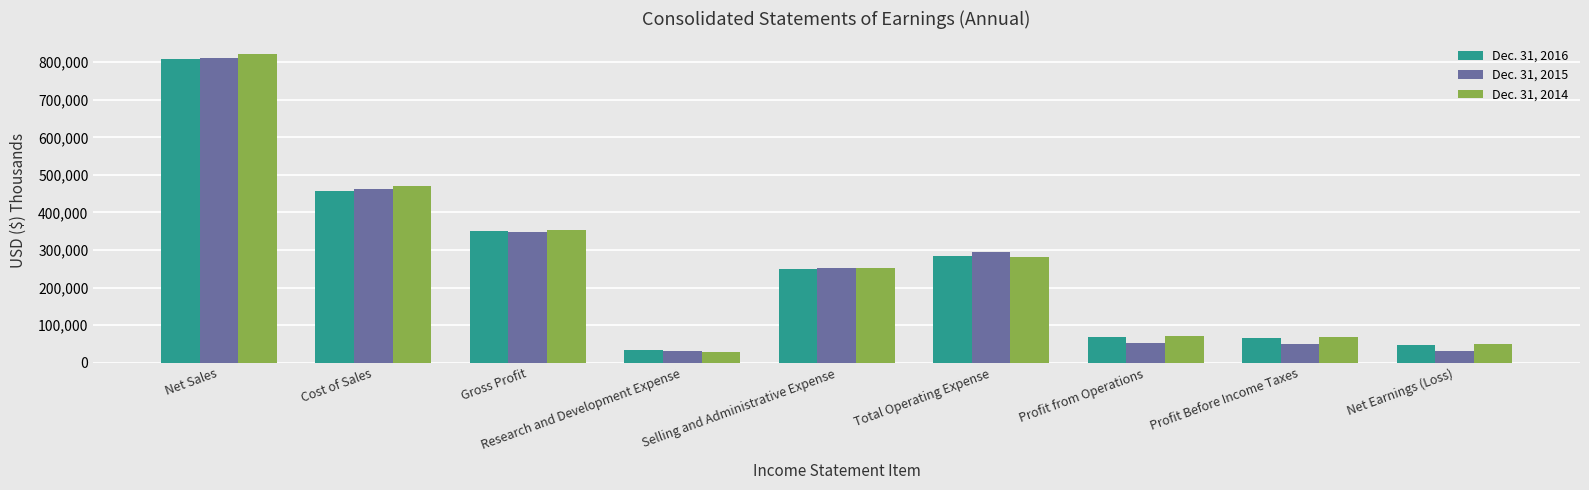

List the series in order of their peak value, highest first.

Dec. 31, 2014, Dec. 31, 2015, Dec. 31, 2016